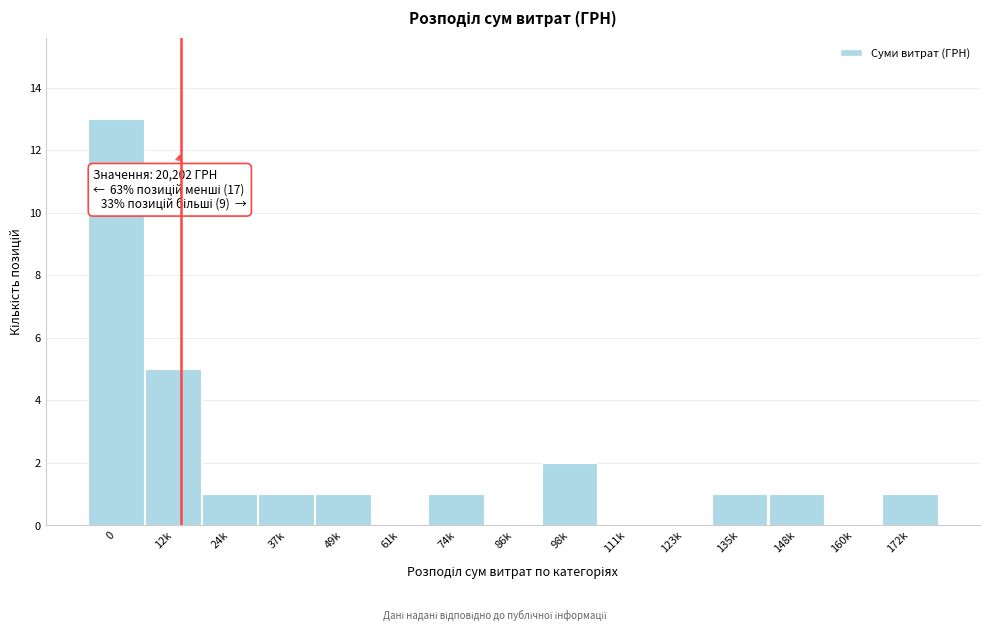

Reading left to right, extract all data points from this chart.

0=13	12k=5	24k=1	37k=1	49k=1	61k=0	74k=1	86k=0	98k=2	111k=0	123k=0	135k=1	148k=1	160k=0	172k=1